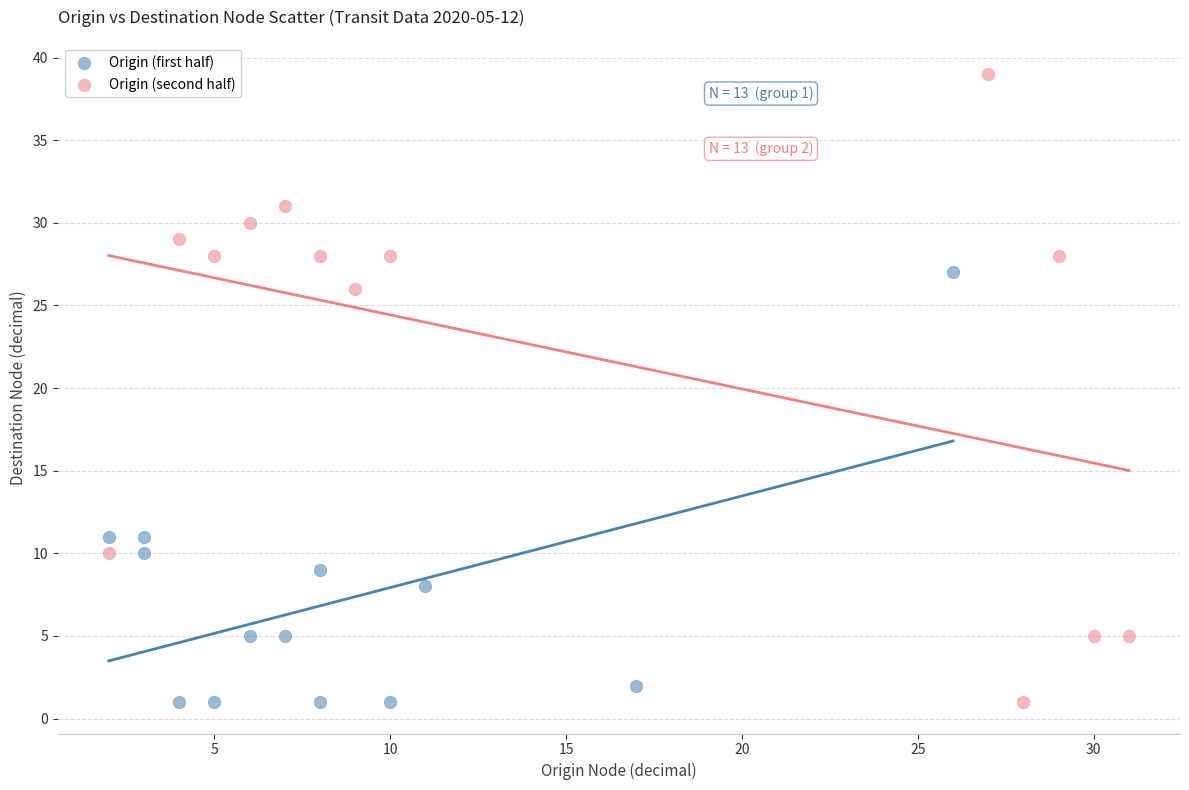

Which series contains the highest Y value?

Origin (second half)